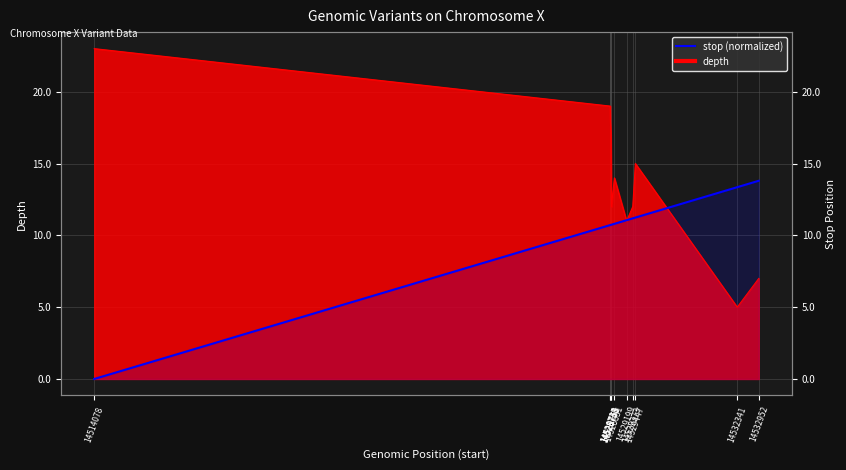

What is the value of the 2nd point from the left?

10.7